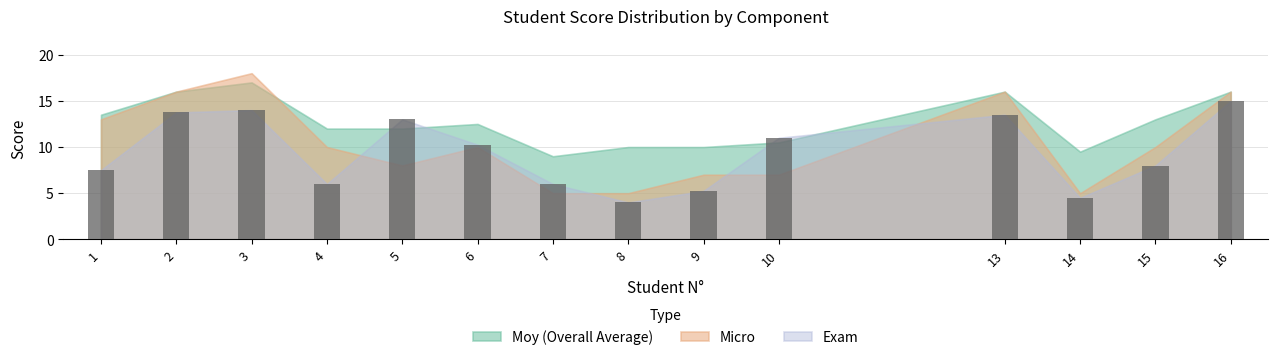

Does the chart contain any negative values?

No